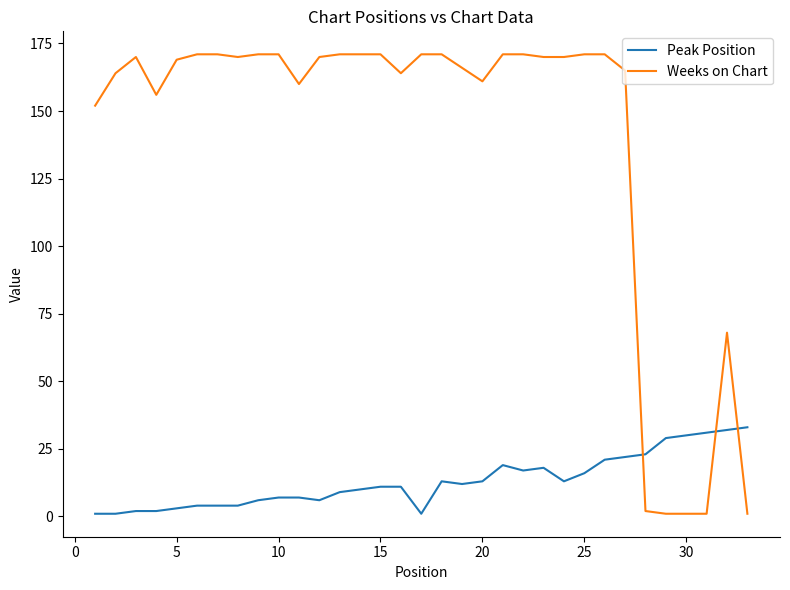

Count the number of categories in the chart.

33